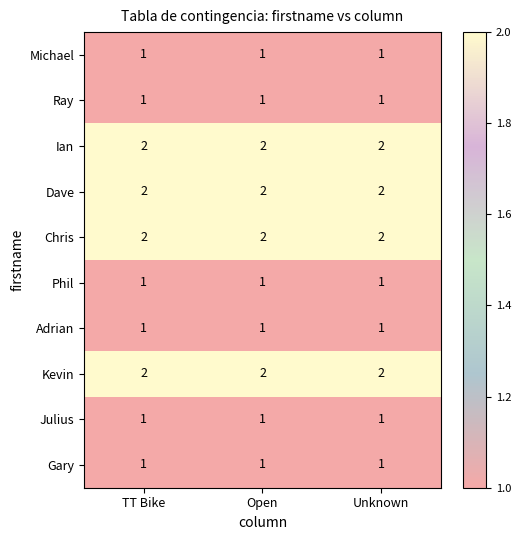

The Phil series shows 1 at Open. True or false?

True